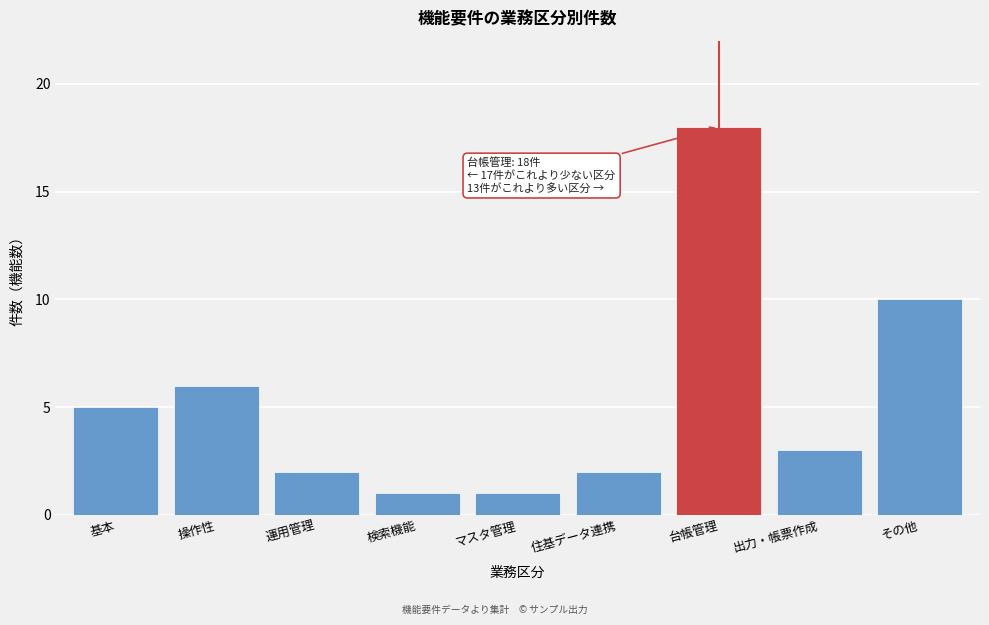

Reading left to right, extract all data points from this chart.

基本=5	操作性=6	運用管理=2	検索機能=1	マスタ管理=1	住基データ連携=2	台帳管理=18	出力・帳票作成=3	その他=10